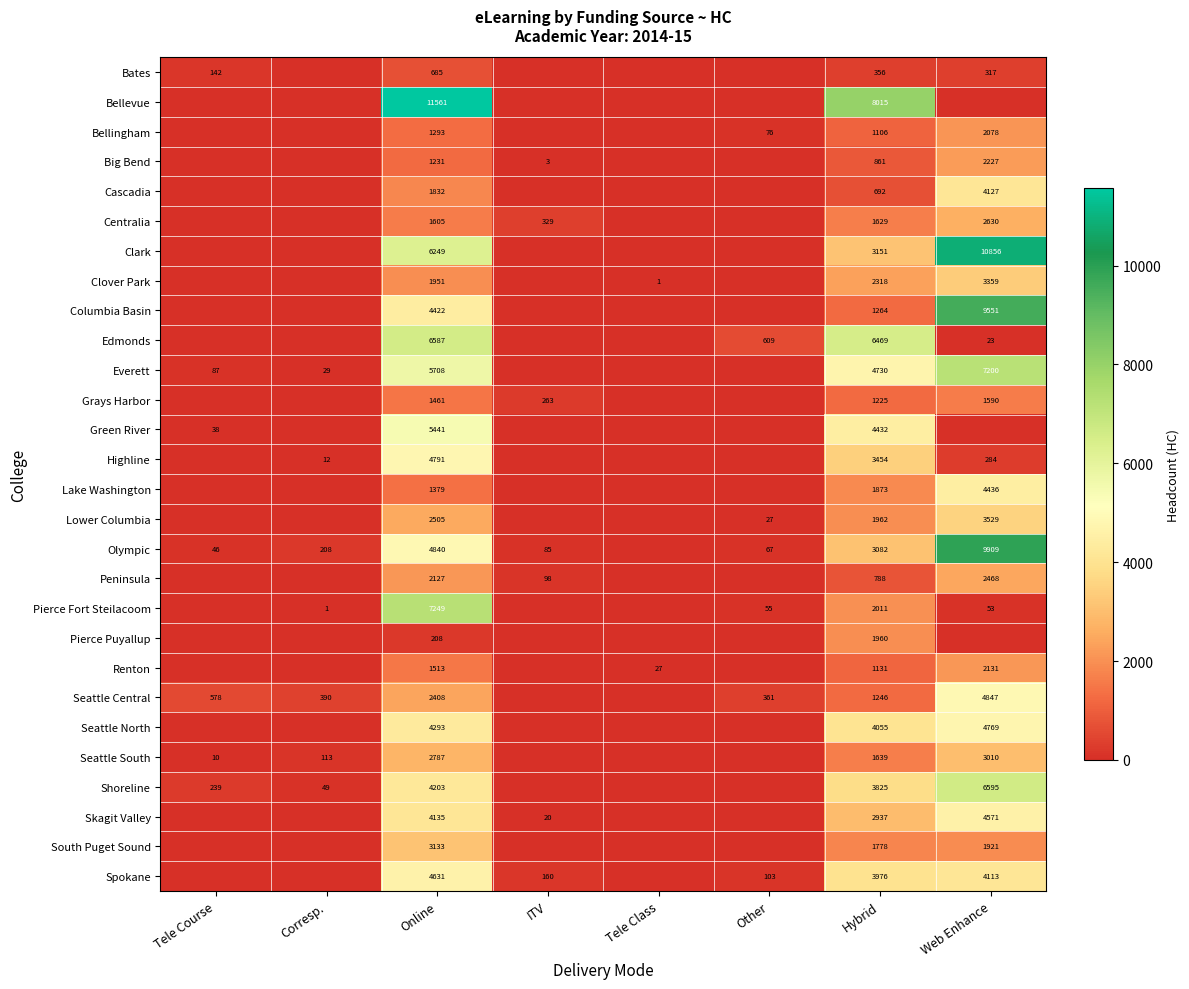

What is the sum of the Seattle South values at Hybrid and Web Enhance?

4649